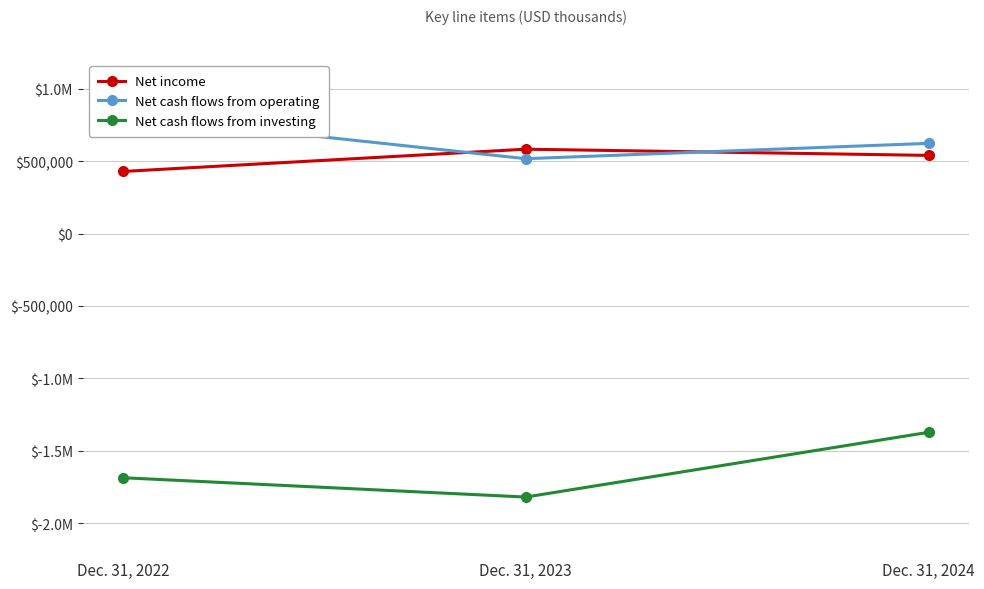

Reading left to right, what are all the values shown in this chart?

Net income: Dec. 31, 2022=428287	Dec. 31, 2023=581992	Dec. 31, 2024=539188
Net cash flows from operating: Dec. 31, 2022=814425	Dec. 31, 2023=516342	Dec. 31, 2024=622284
Net cash flows from investing: Dec. 31, 2022=-1685507	Dec. 31, 2023=-1818876	Dec. 31, 2024=-1371968